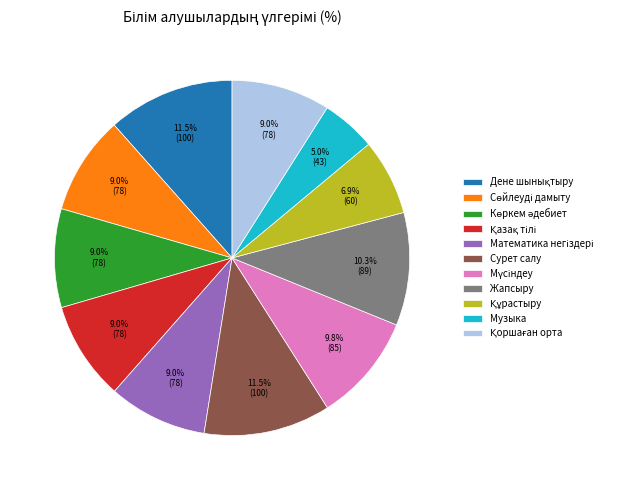

Is Музыка the majority of the pie?

No